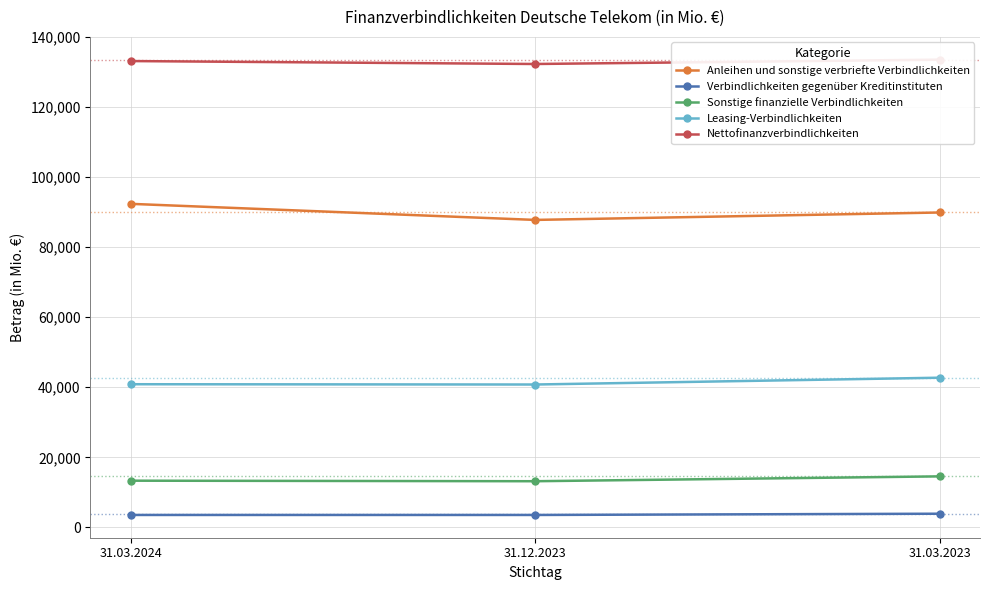

How many values in the Leasing-Verbindlichkeiten series are below 40874?

1